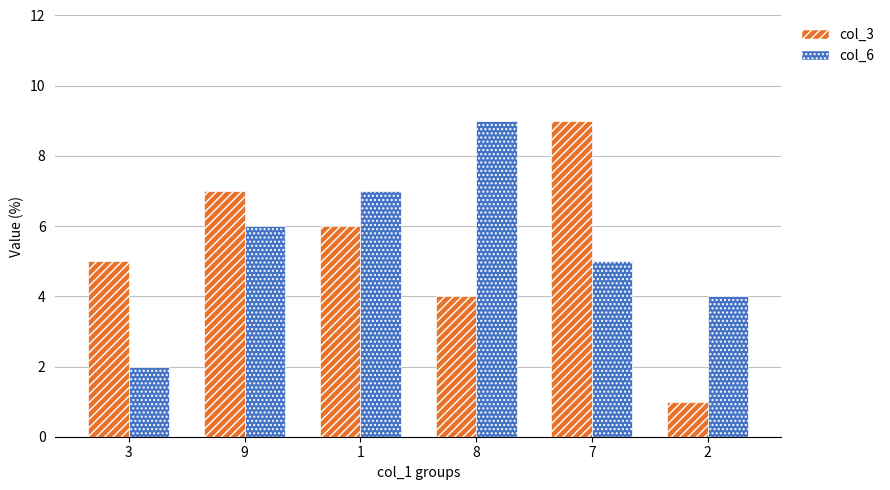

Which series has the largest total across all categories?

col_6